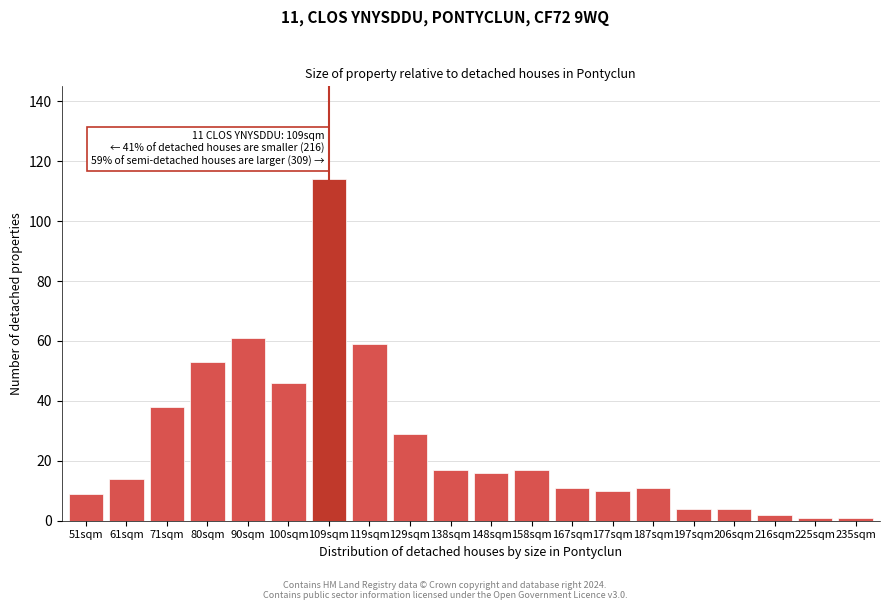

Reading left to right, list all the values displayed in this chart.

9	14	38	53	61	46	114	59	29	17	16	17	11	10	11	4	4	2	1	1